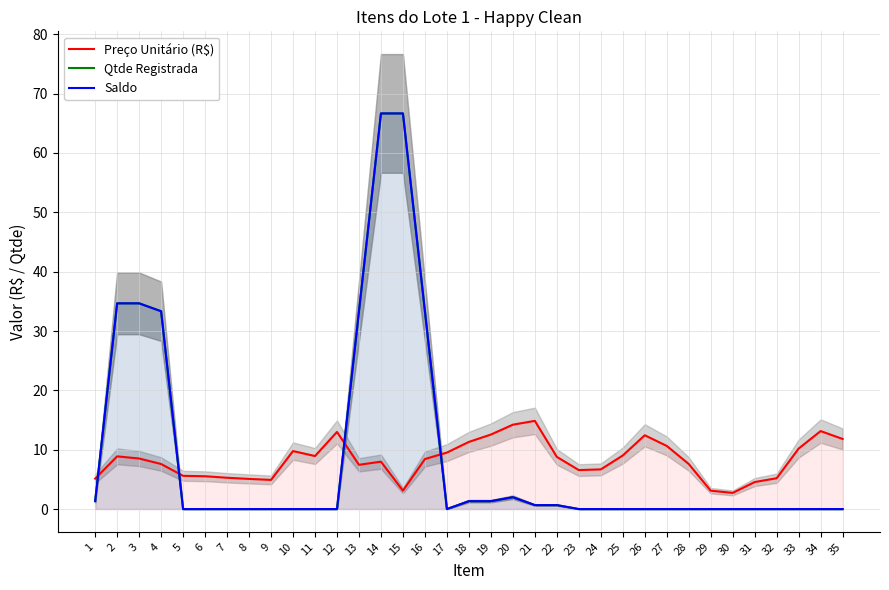

What is the difference between the maximum and second lowest values in the Qtde Registrada series?

66.7